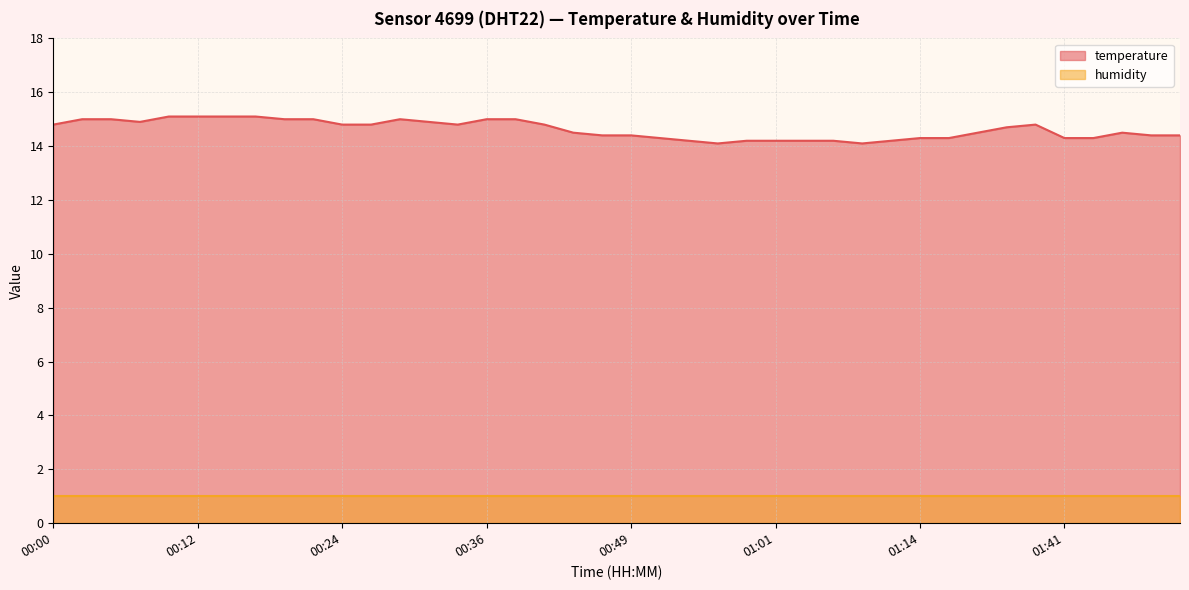

Does the chart display data point markers on the line(s)?

No